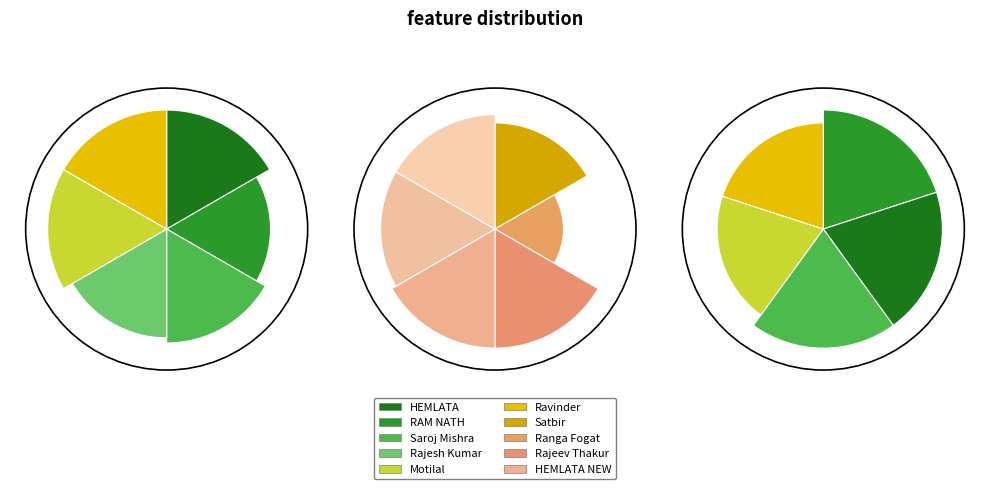

Is it true that Motilal is 1% of the pie?

False